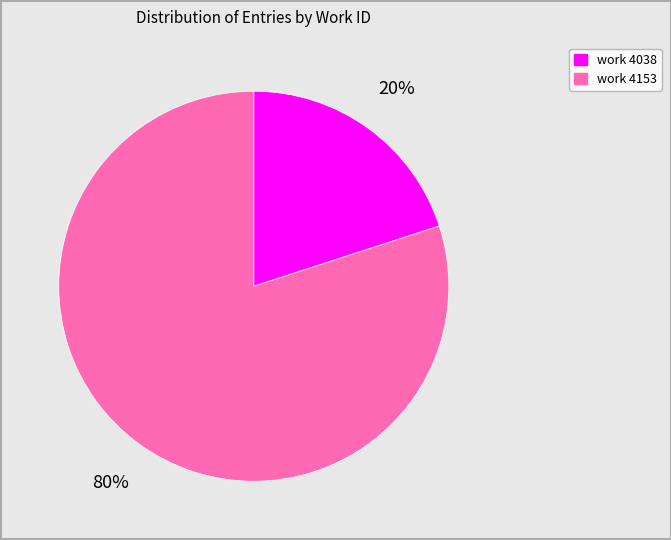

Is the sum of work 4038 and work 4153 greater than half?

Yes